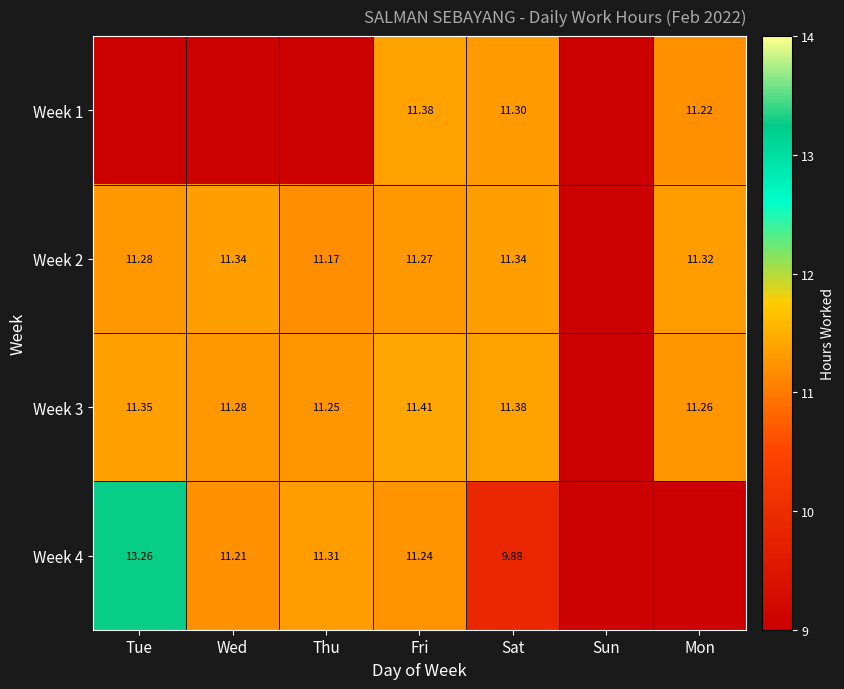

Which series changed the most between Sat and Sun?

Week 3